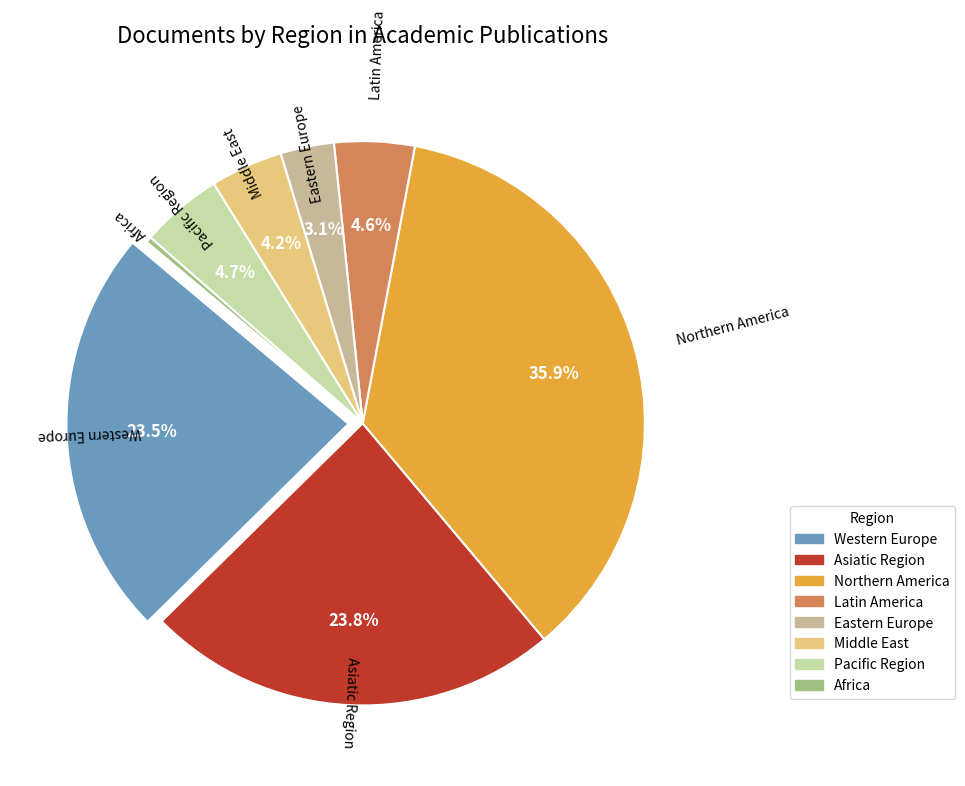

What is the ratio of the value at Pacific Region to the value at Eastern Europe?

1.5